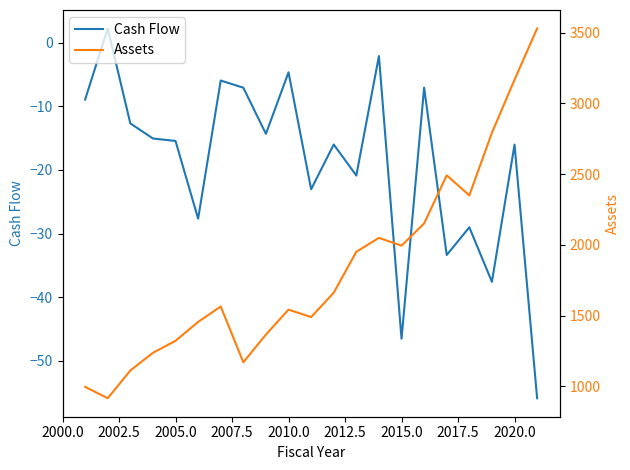

How many data points in Assets are less than 1564?

10